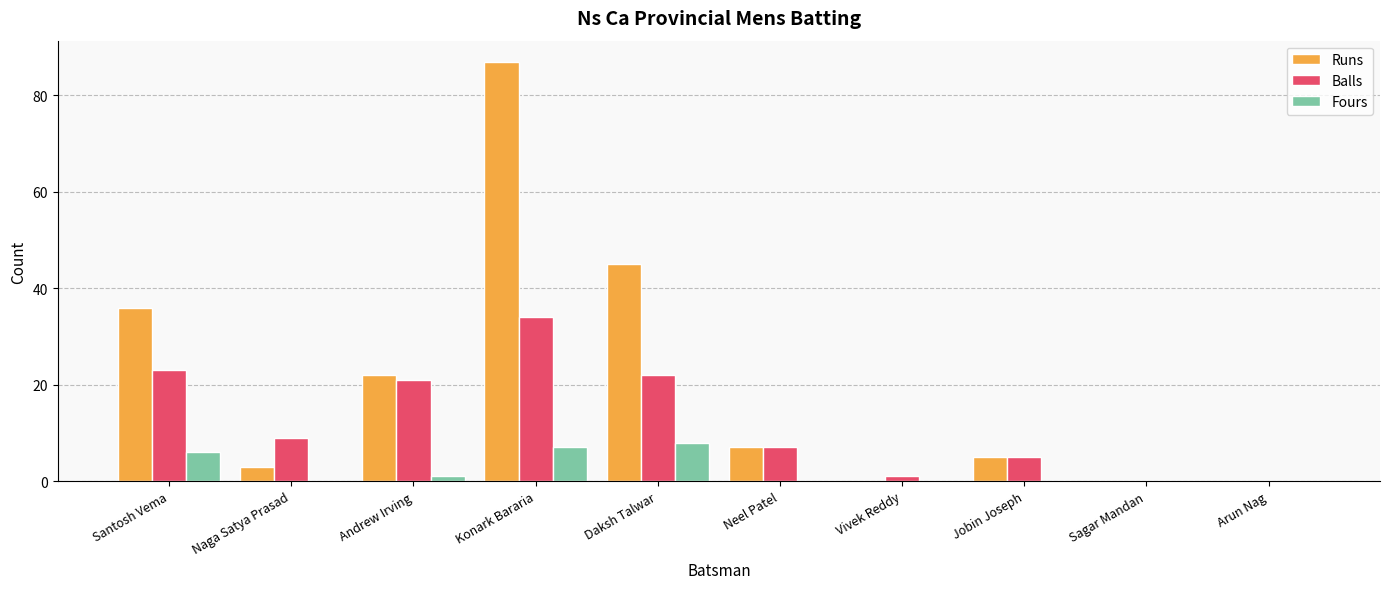

What is the highest value of the Balls series?

34